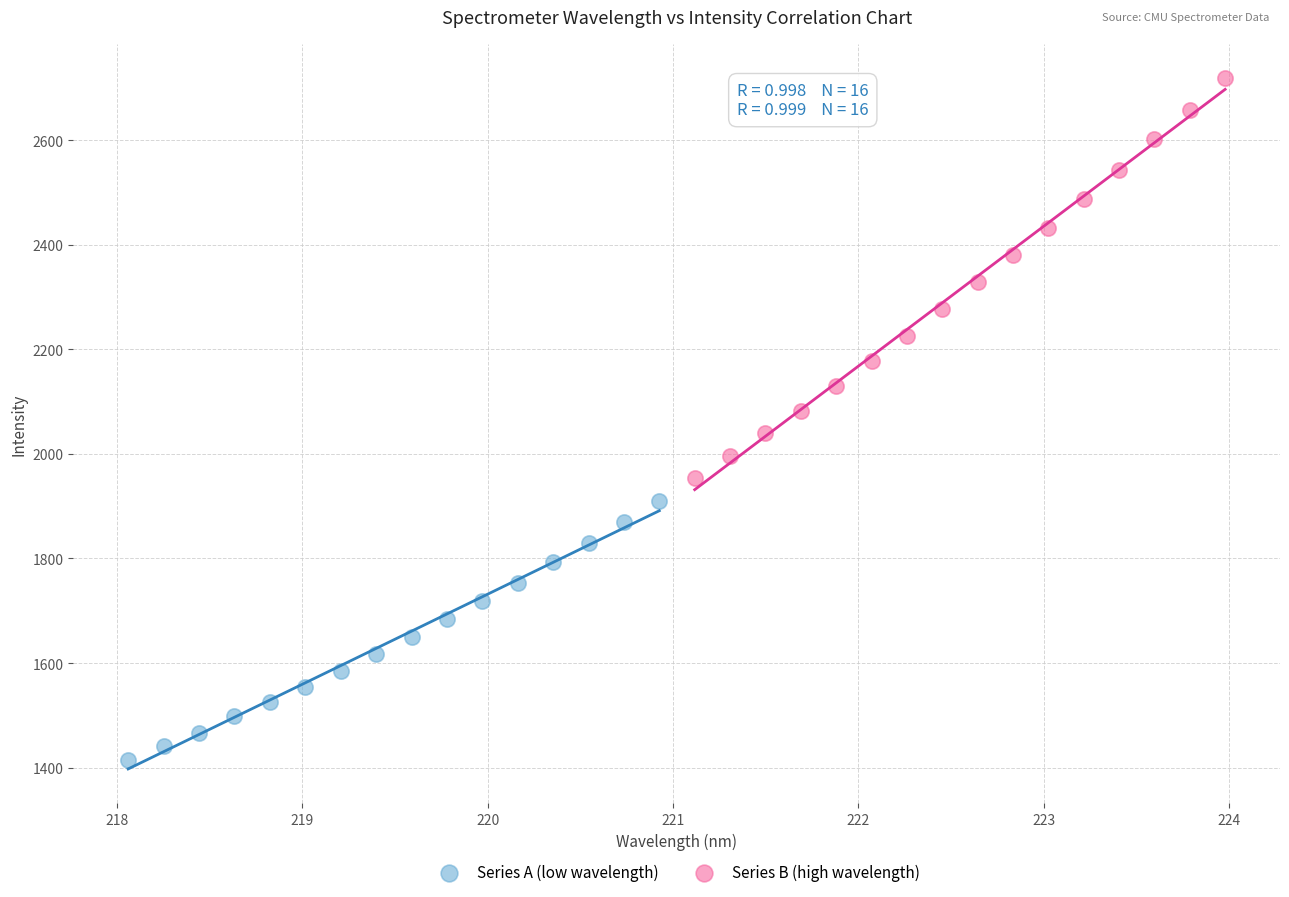

Which series reaches the maximum Y coordinate?

Series B (high wavelength)